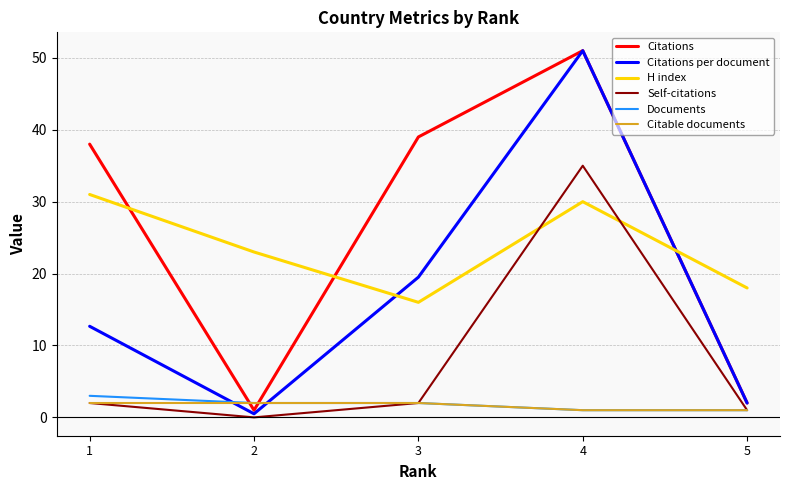

Is it true that Self-citations equals 35.0 at 4?

True